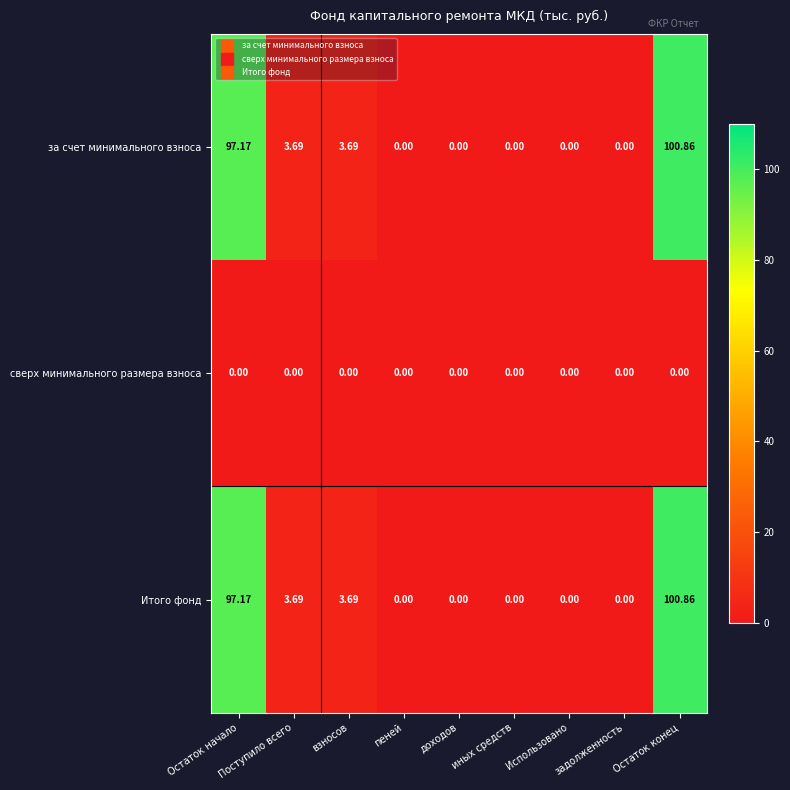

At which category is the sum across all series the highest?

Остаток конец